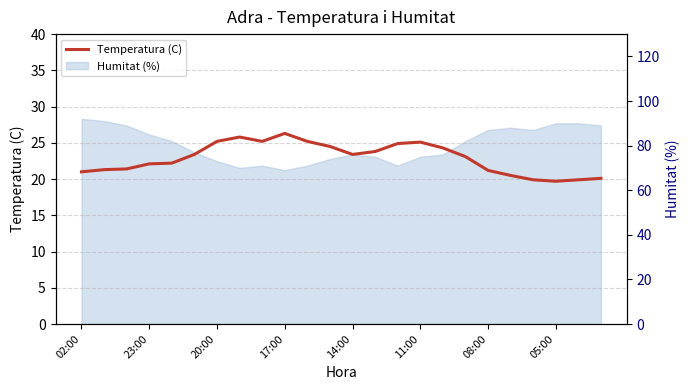

What position from the right is 02:00?

24